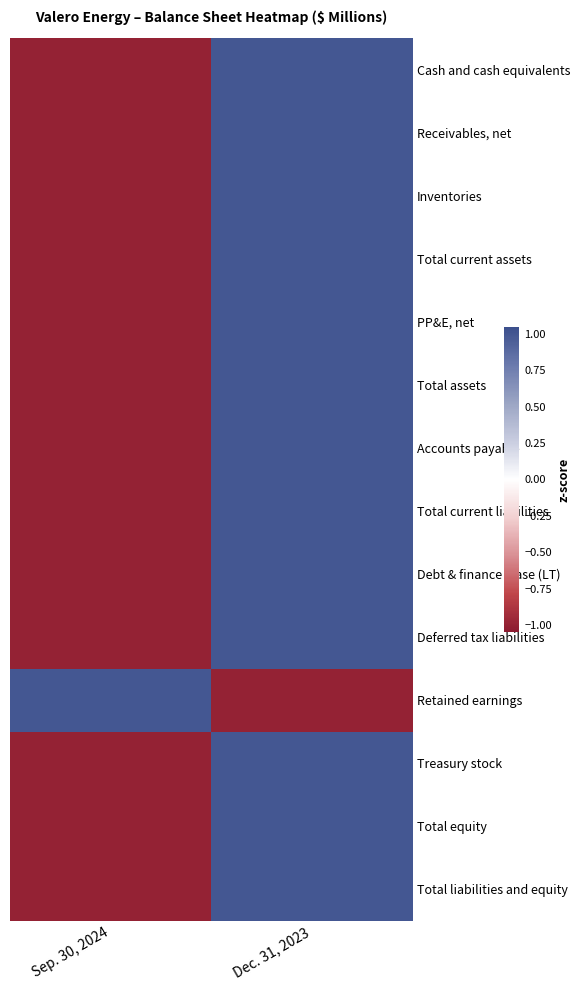

Between Sep. 30, 2024 and Dec. 31, 2023, which series saw the biggest shift?

Cash and cash equivalents